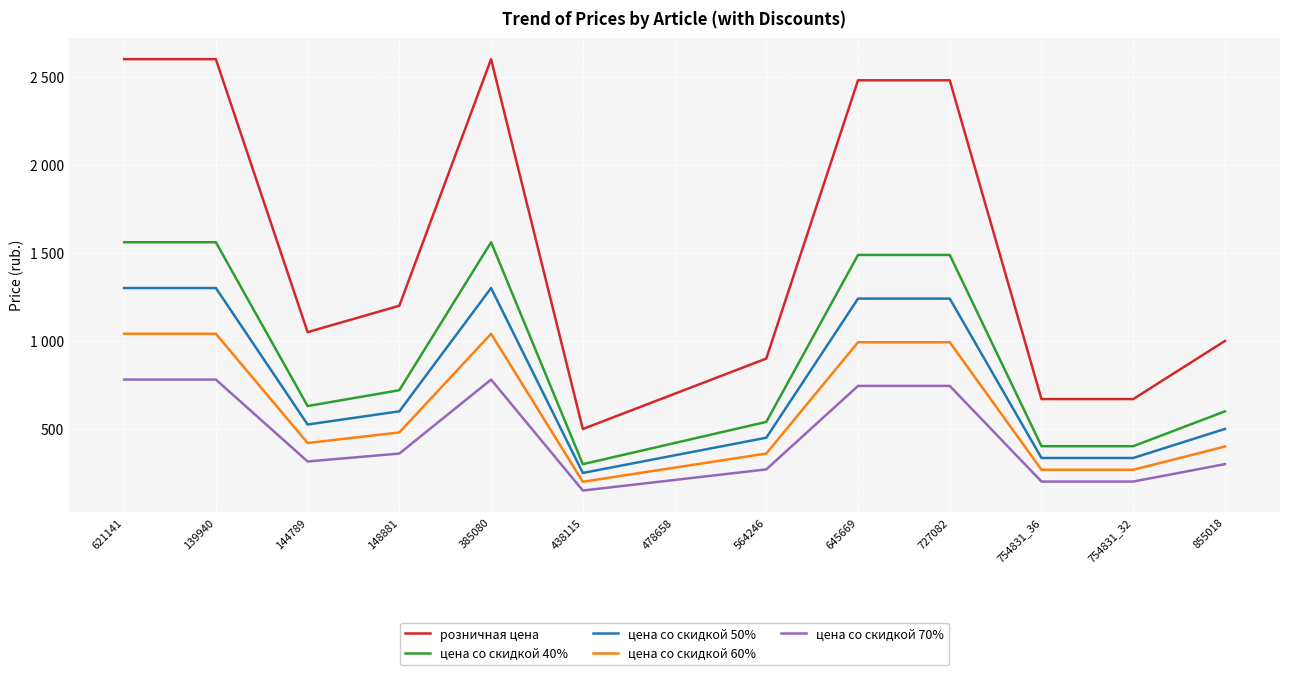

What is the sum of all цена со скидкой 50% values?

9718.5